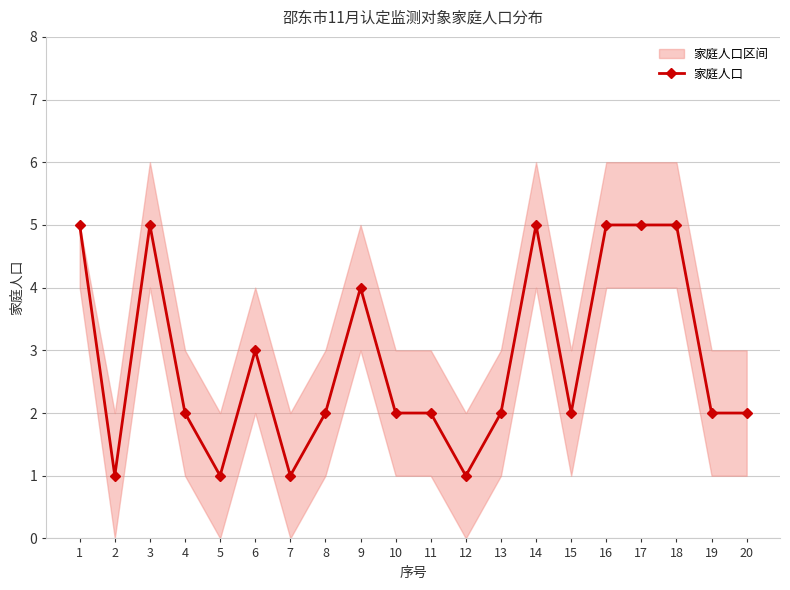

What is the value of the 1st point from the left?

5